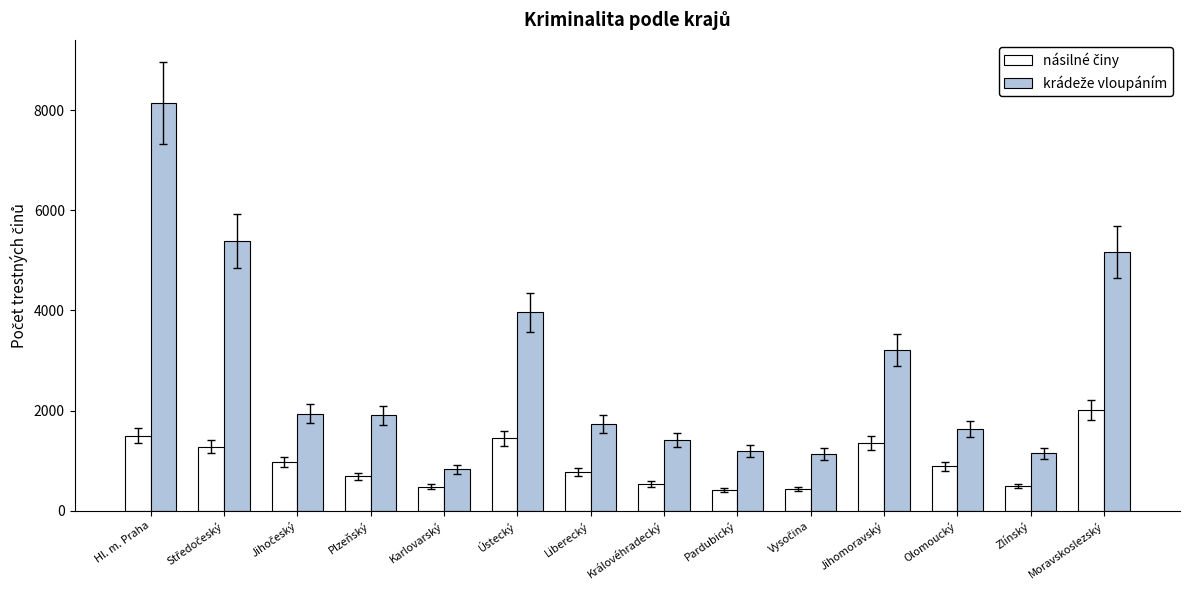

At which category is the sum across all series the highest?

Hl. m. Praha